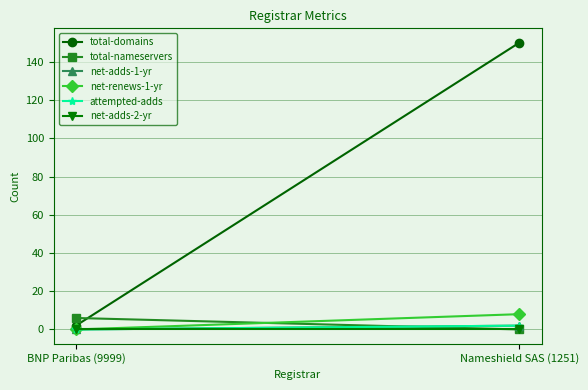

At which category is the sum across all series the highest?

Nameshield SAS (1251)